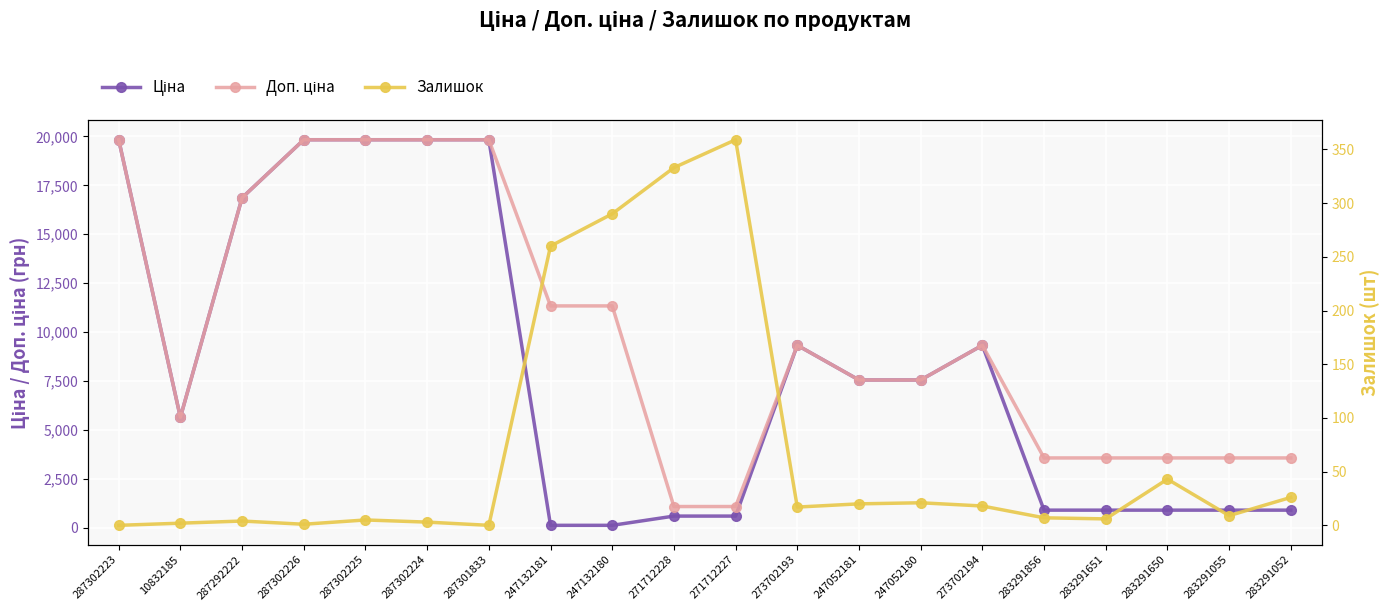

List the series in order of their peak value, highest first.

Ціна, Доп. ціна, Залишок